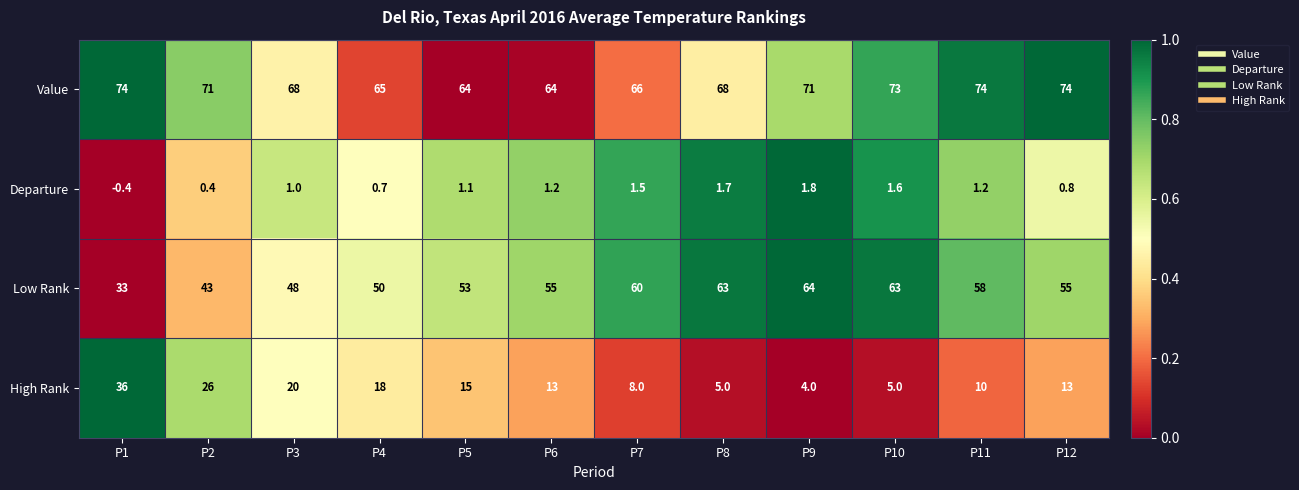

Which series has the largest total across all categories?

Value